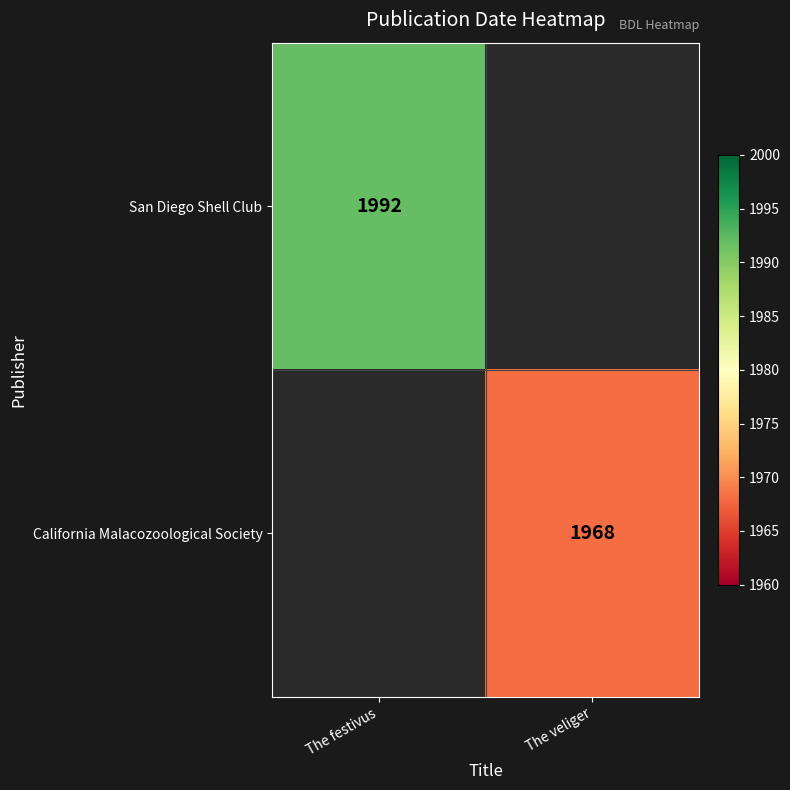

At how many categories does at least one series exceed 1981?

1